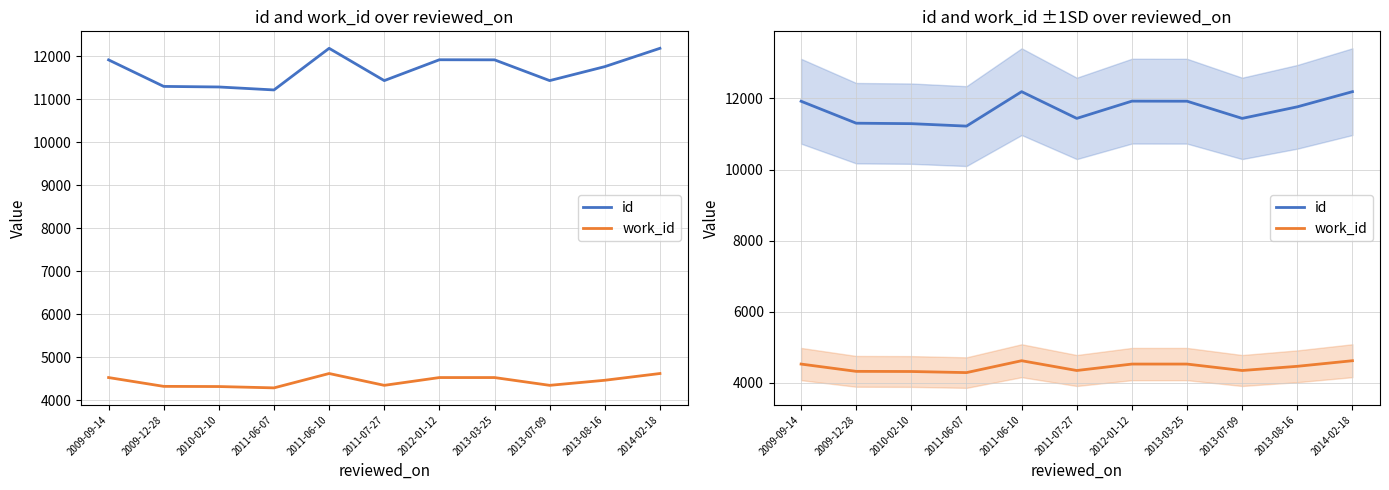

Reading left to right, extract all data points from this chart.

id: 11919	11302	11289	11220	12188	11437	11922	11920	11437	11762	12188
work_id: 4532	4327	4323	4292	4626	4351	4532	4532	4351	4469	4626